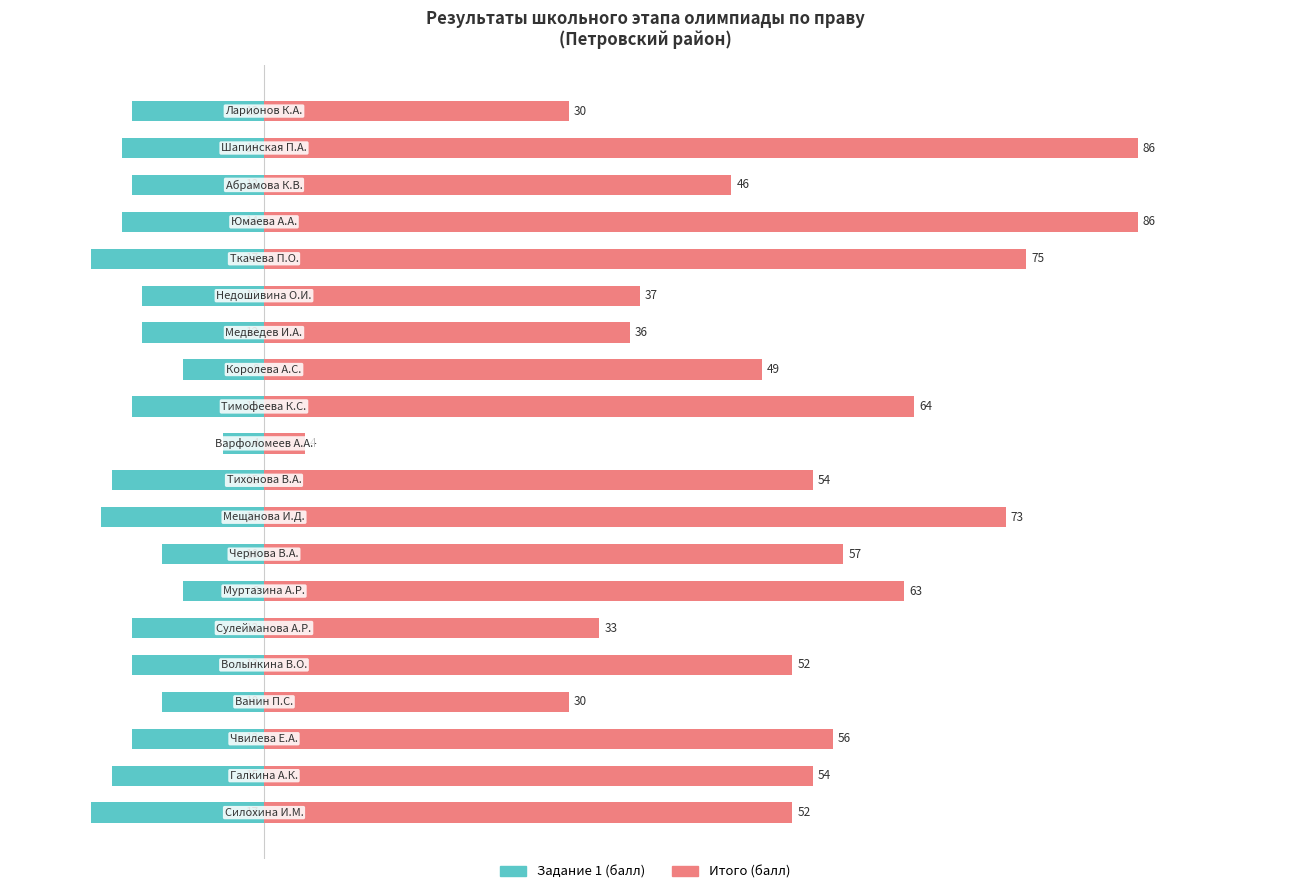

What is the total value across all series at 0?

35